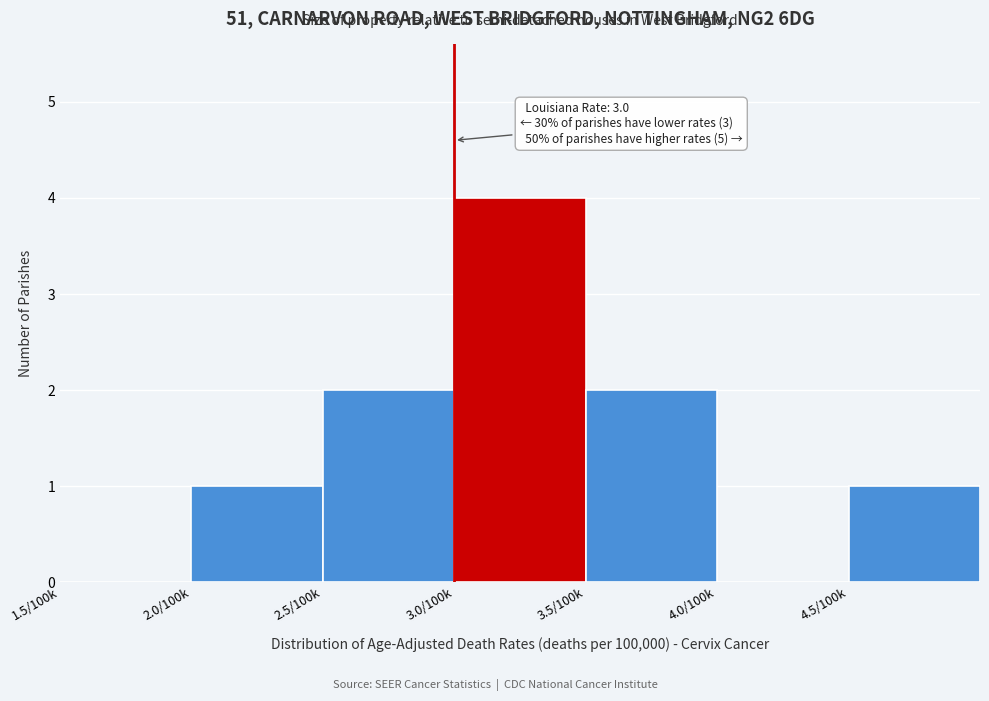

Reading left to right, transcribe all the data shown in this chart.

1.5/100k=0	2.0/100k=1	2.5/100k=2	3.0/100k=4	3.5/100k=2	4.0/100k=0	4.5/100k=1